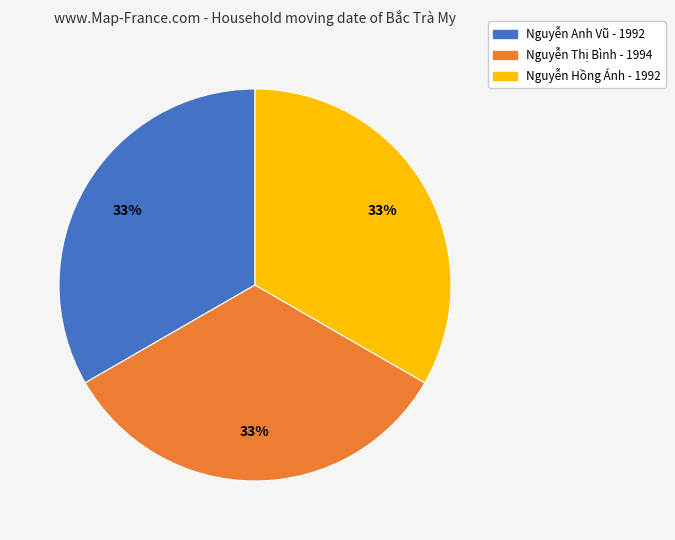

To the nearest percent, what is the average slice percentage?

33%